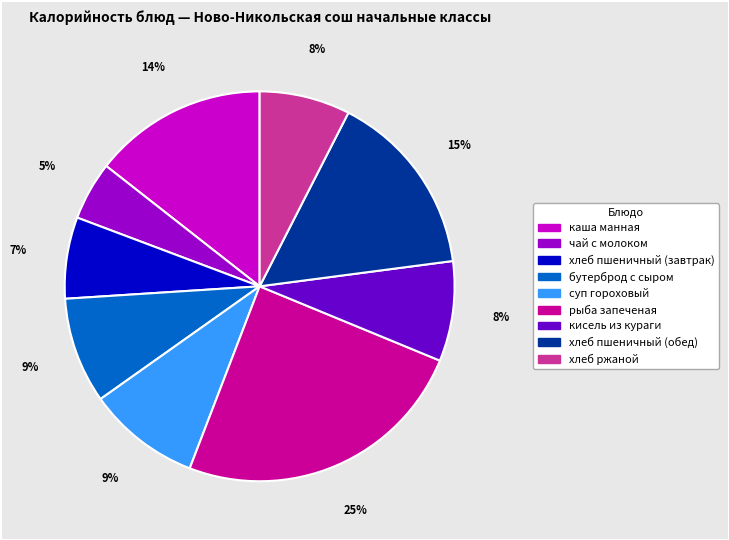

To the nearest percent, what is the average slice percentage?

11%